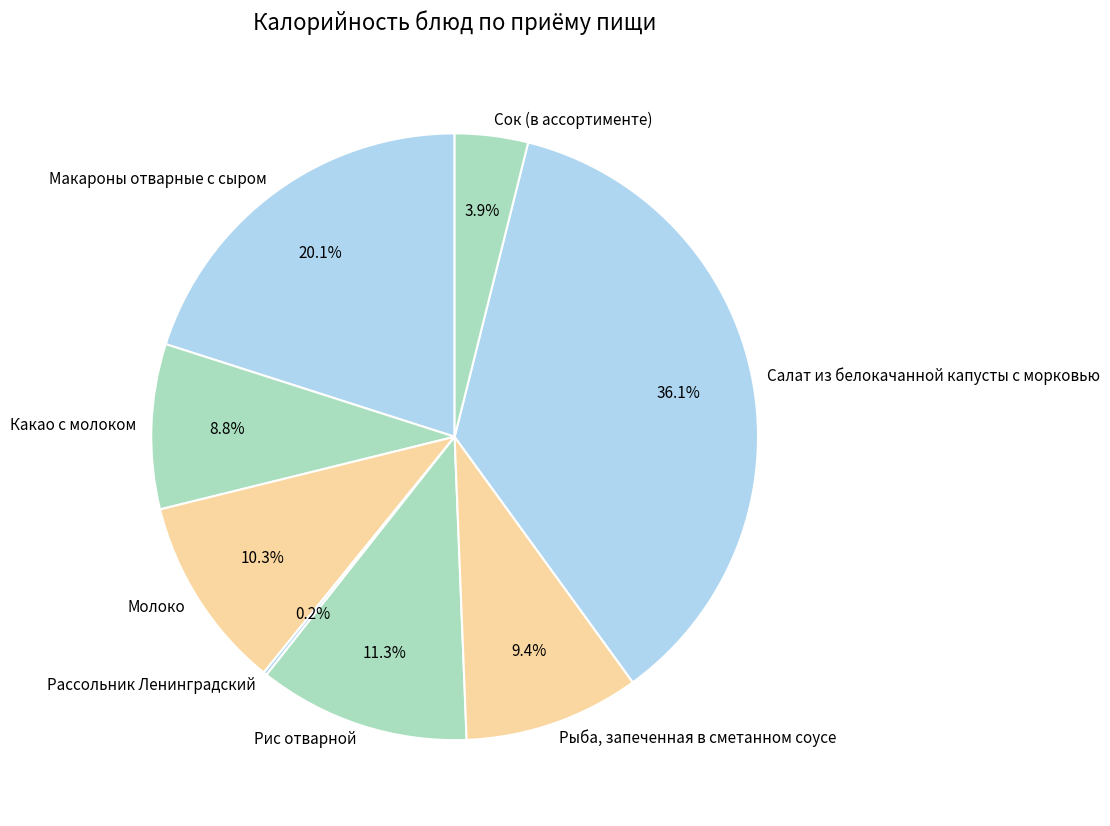

Approximately how many times larger is the value at Салат из белокачанной капусты с морковью compared to Какао с молоком?

4.1